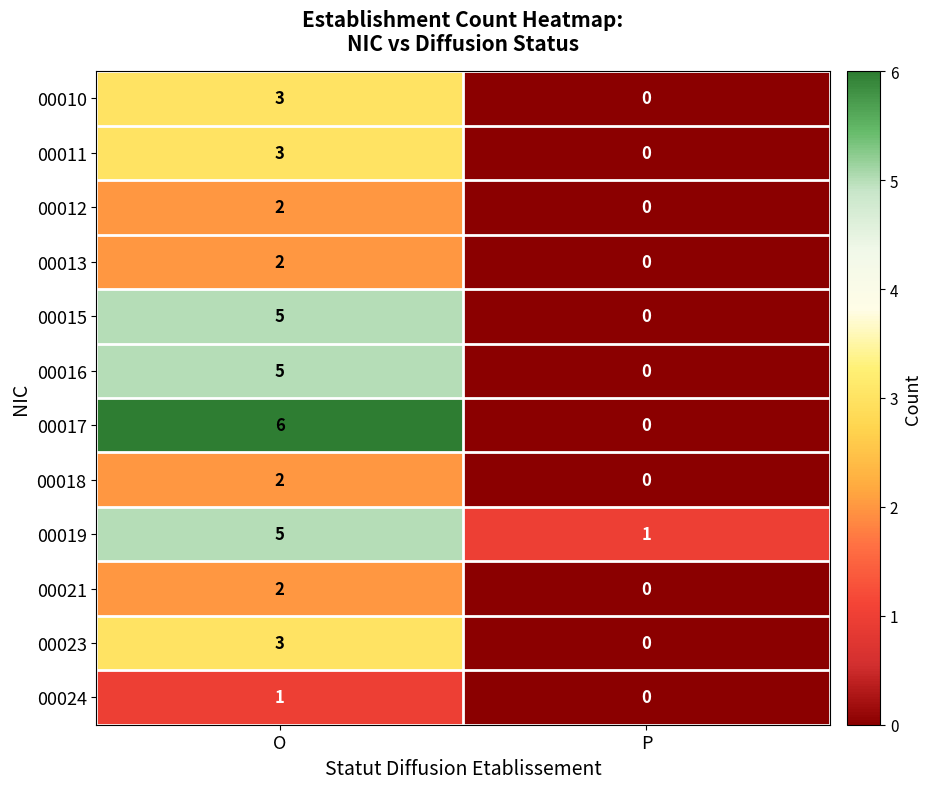

Which label corresponds to the smallest value in the chart?

P